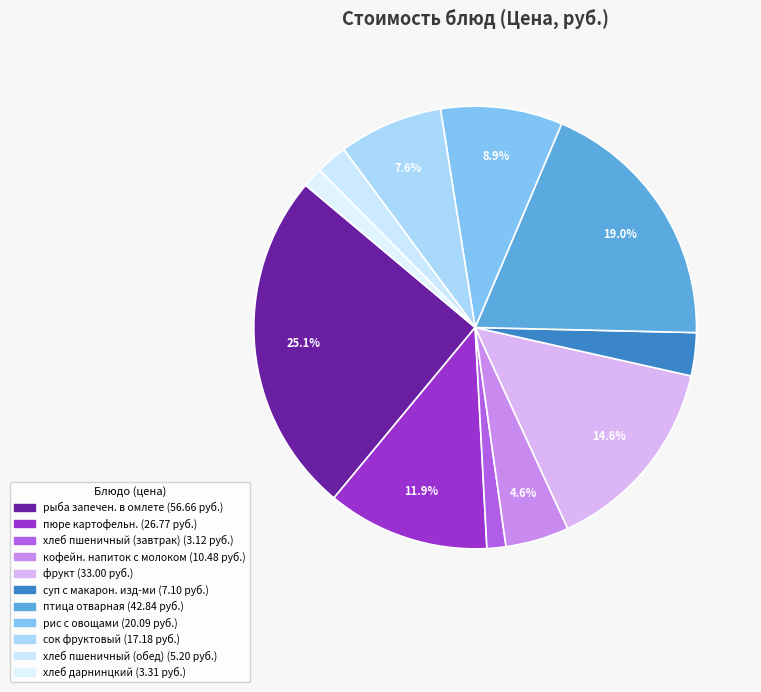

Combined, do фрукт and суп с макарон. изд-ми account for over 50%?

No